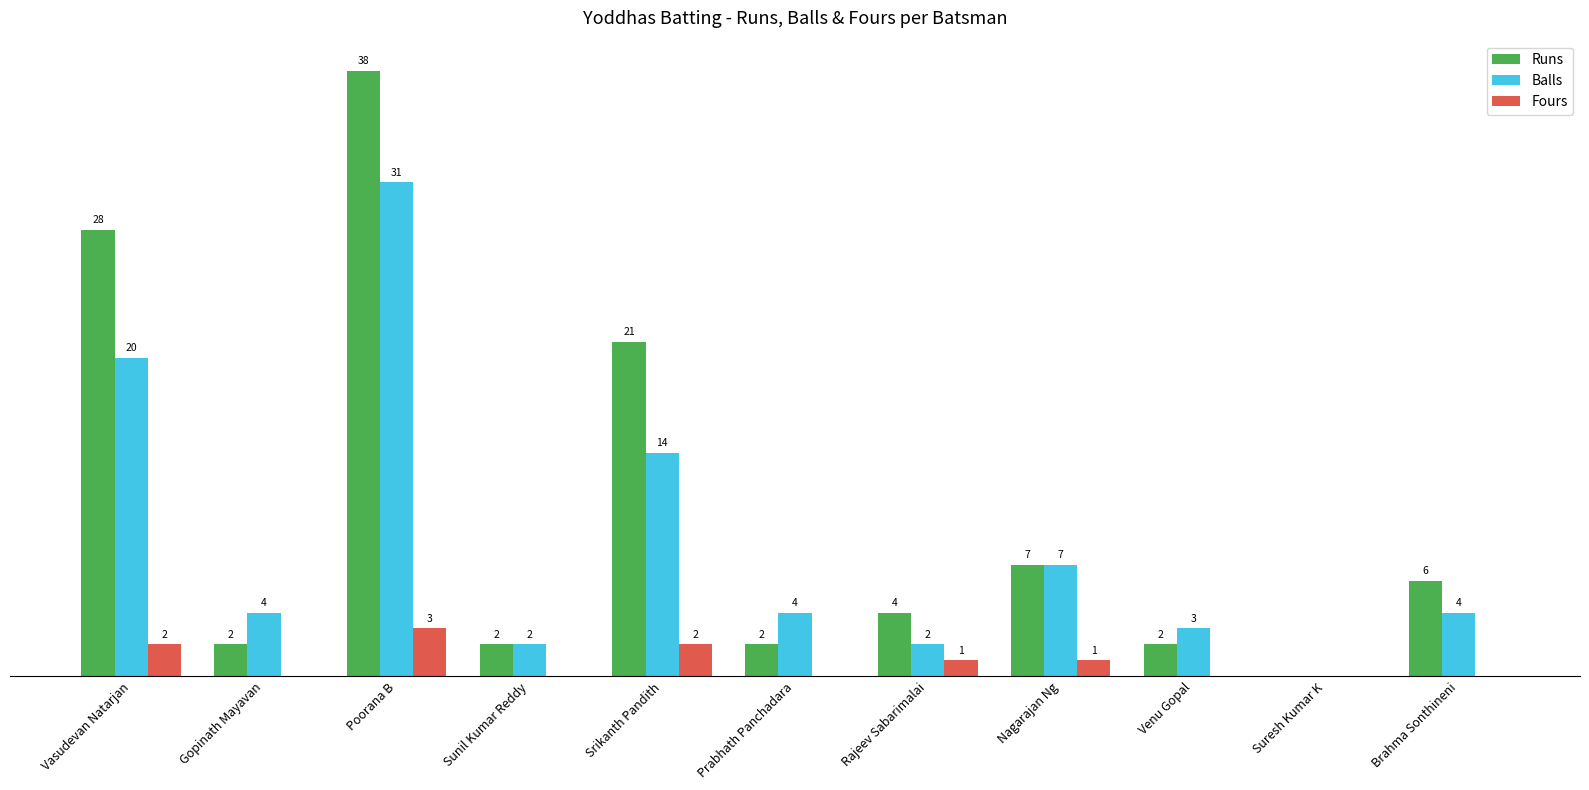

Between Poorana B and Sunil Kumar Reddy, which series saw the biggest shift?

Runs